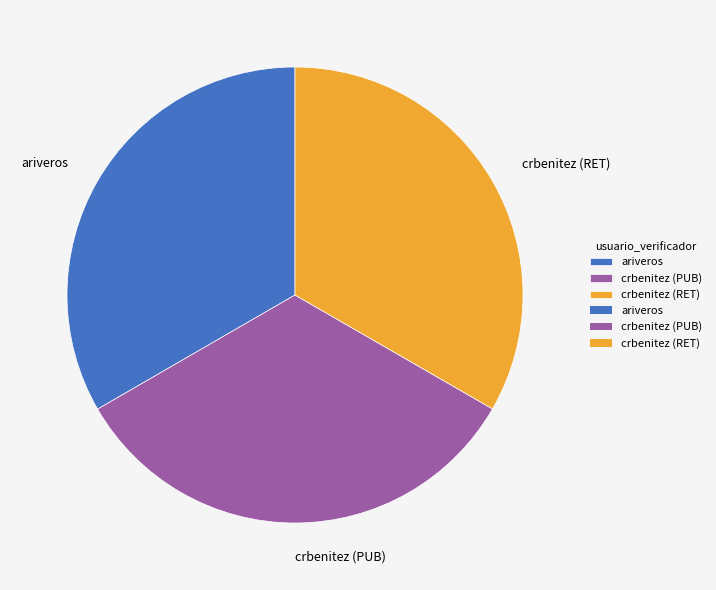

What is the ratio of the value at ariveros to the value at crbenitez (PUB)?

1.0